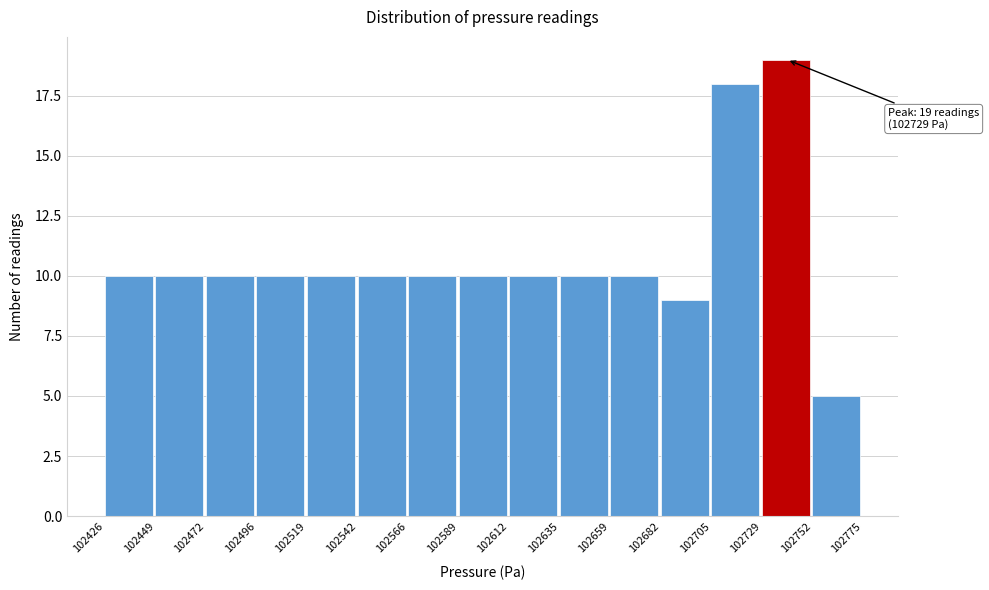

Which range on the x-axis has the tallest bar?

102729 to 102752